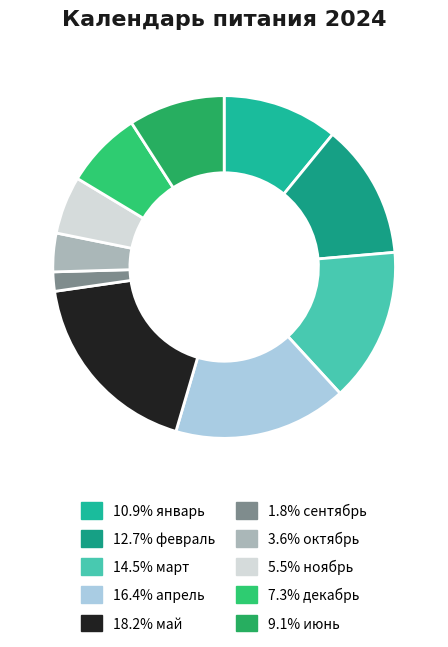

To the nearest percent, what is the difference between the largest and smallest slice percentages?

16%